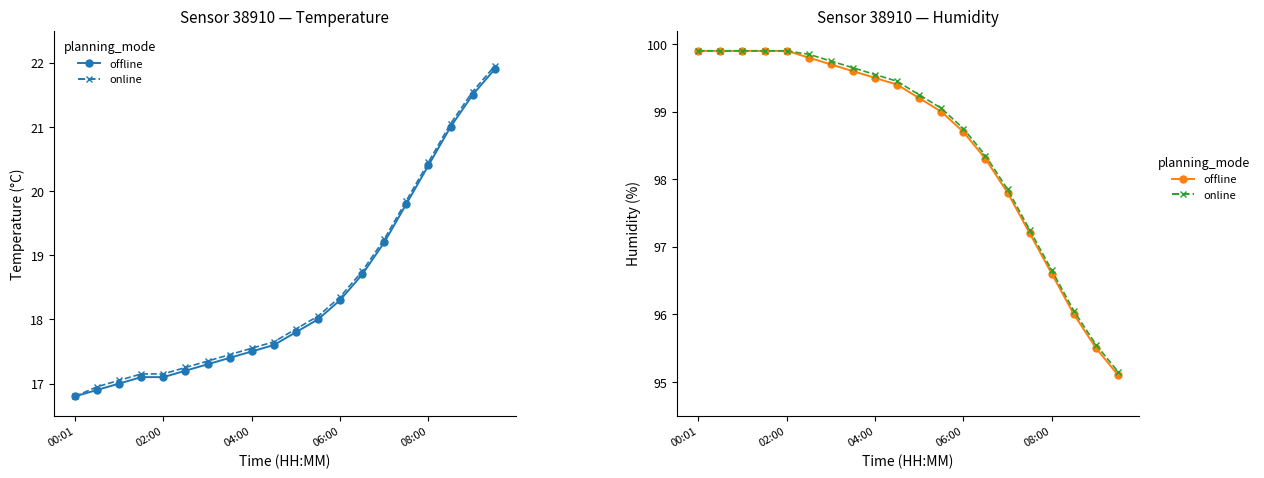

Count the number of categories in the chart.

20